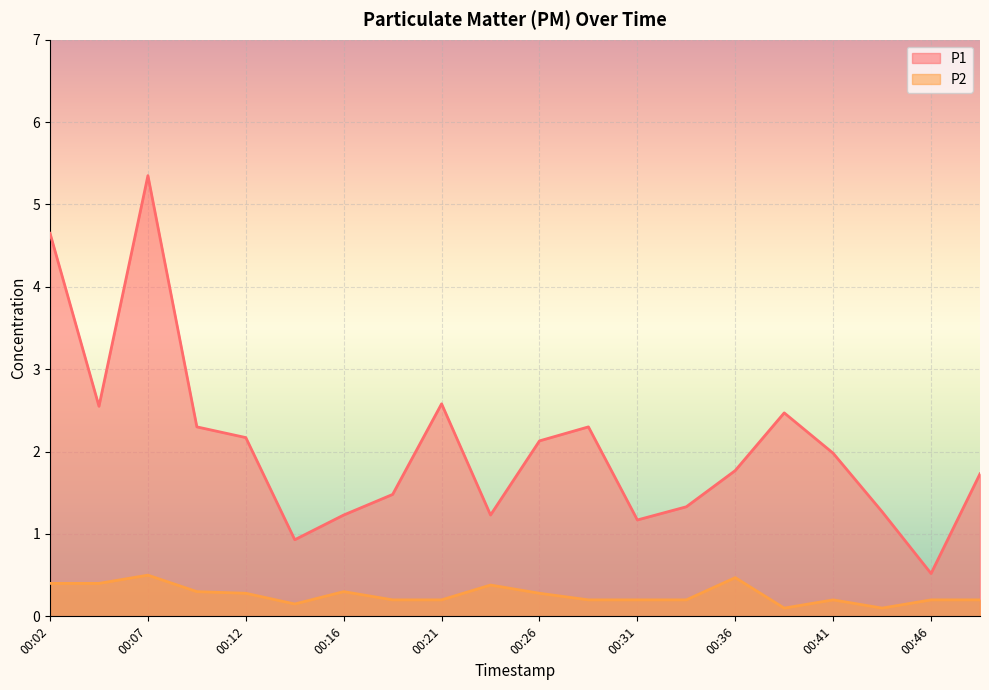

In P2, how many points are higher than both neighbors (excluding endpoints)?

5